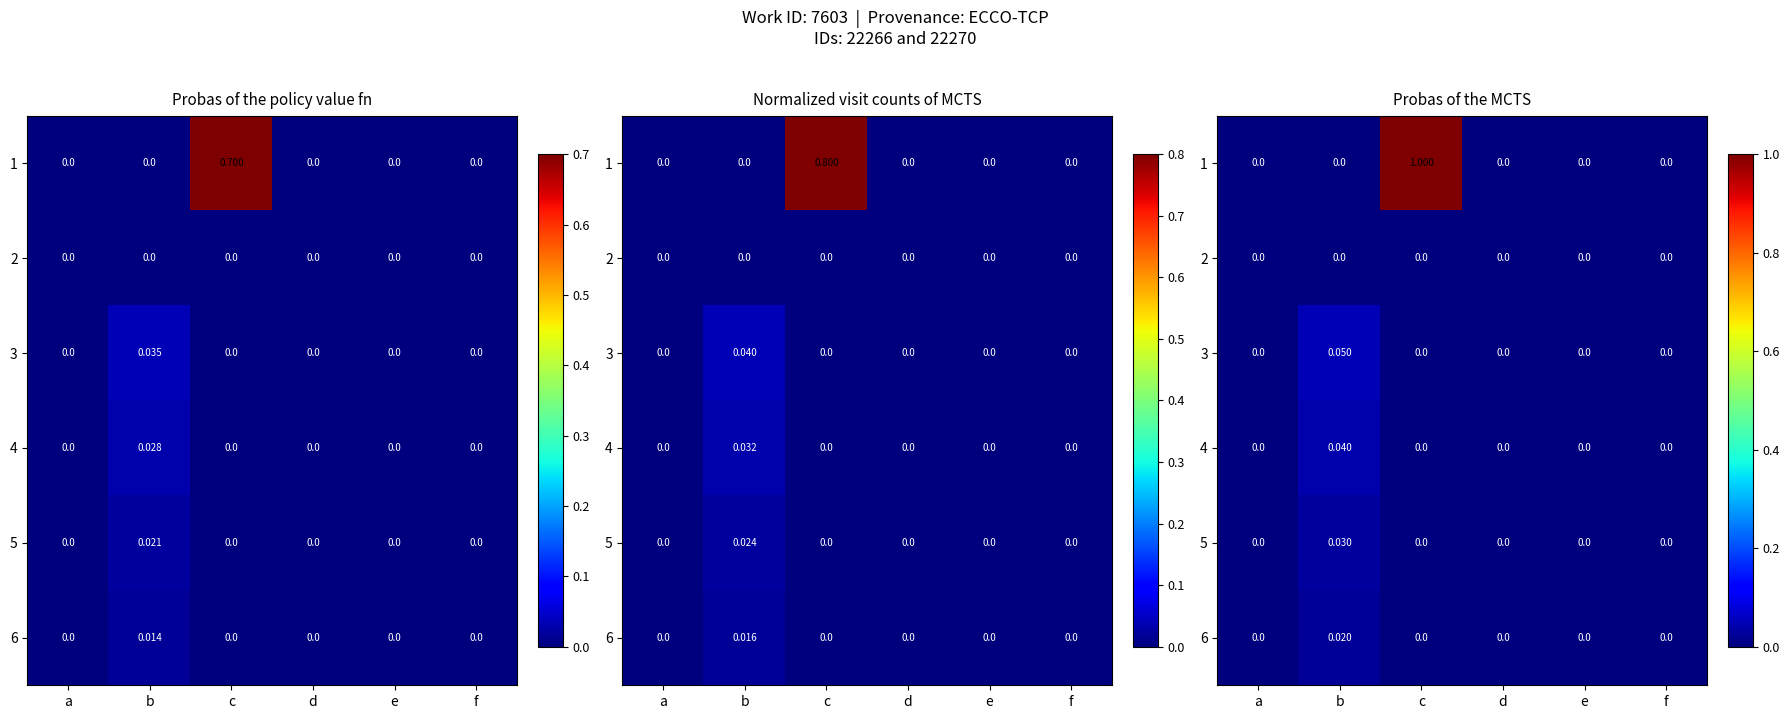

What is the sum of the 1 values at c and a?

1.0